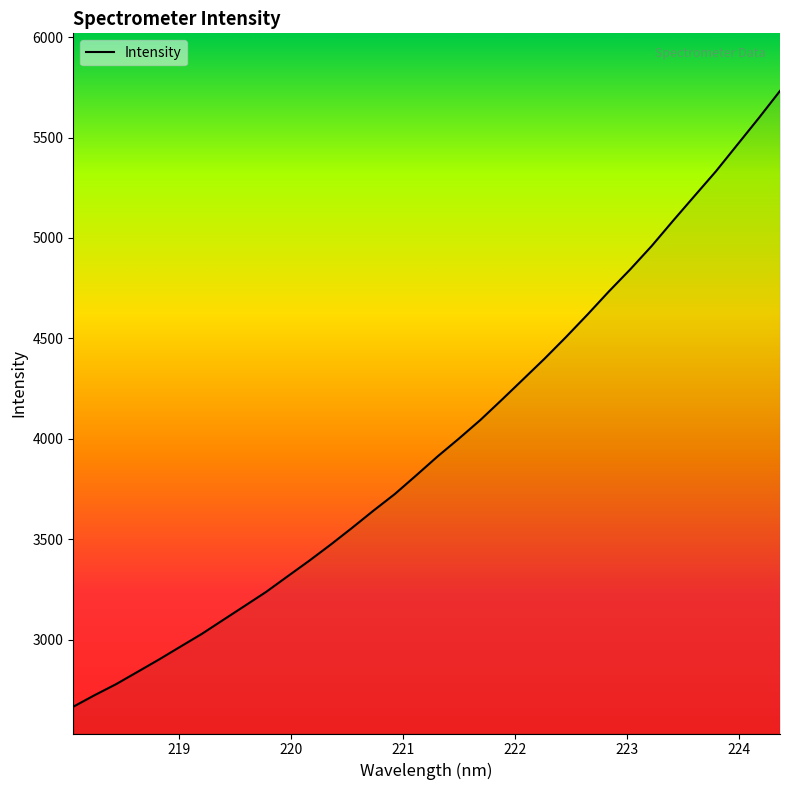

What is the difference between the maximum and minimum values?

3065.8